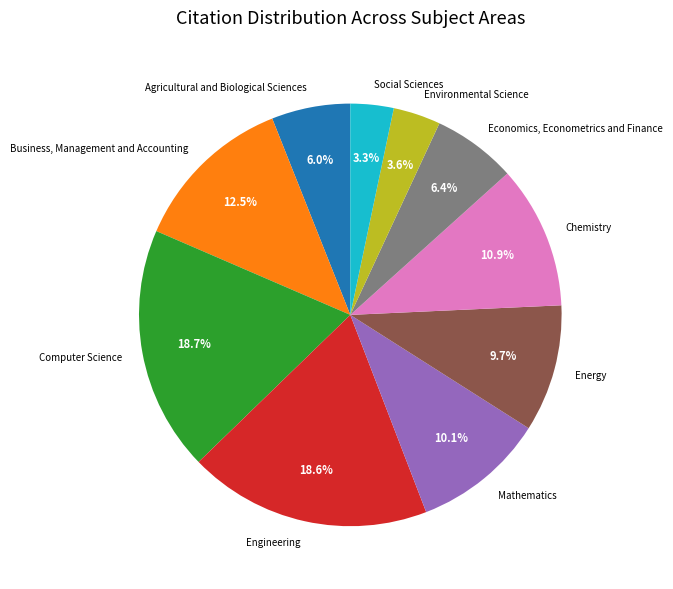

Approximately how many times larger is the value at Chemistry compared to Computer Science?

0.6